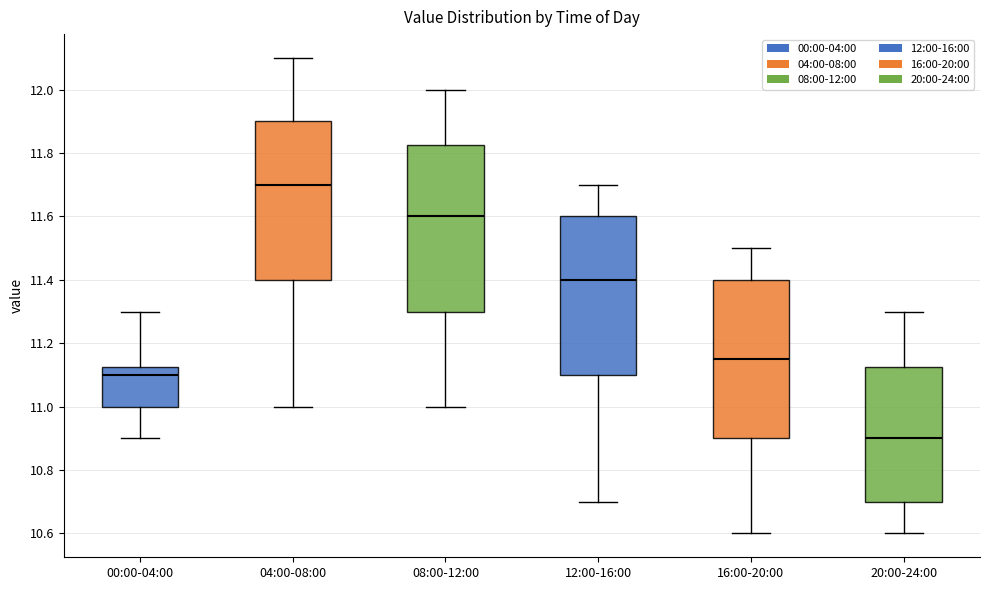

Where is the upper edge of the box for 20:00-24:00 on the y-axis? The values are not printed on the chart, so give them approximately, as read against the axis.

11.12